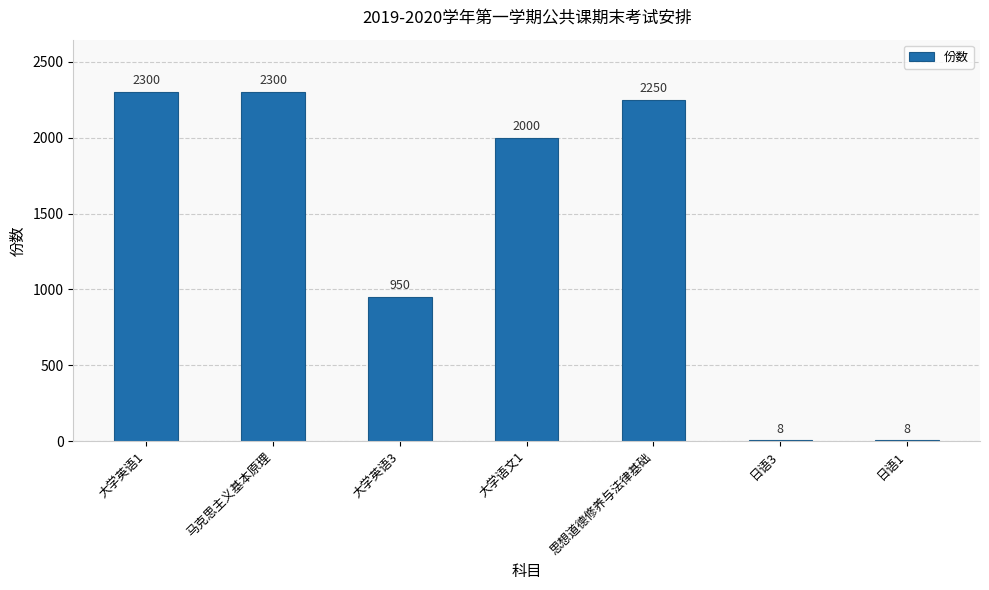

Between 大学英语3 and 大学英语1, which is larger?

大学英语1